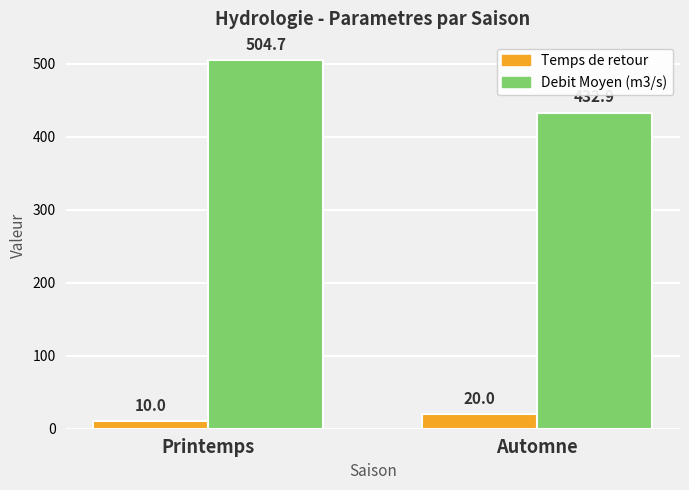

True or false: Debit Moyen (m3/s) has a value of 504.7 at Printemps.

True